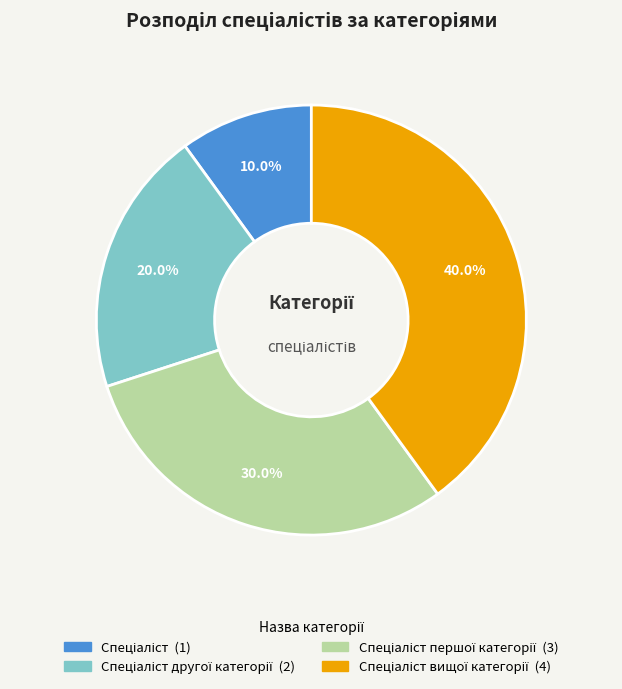

Is there a majority slice in this chart?

No